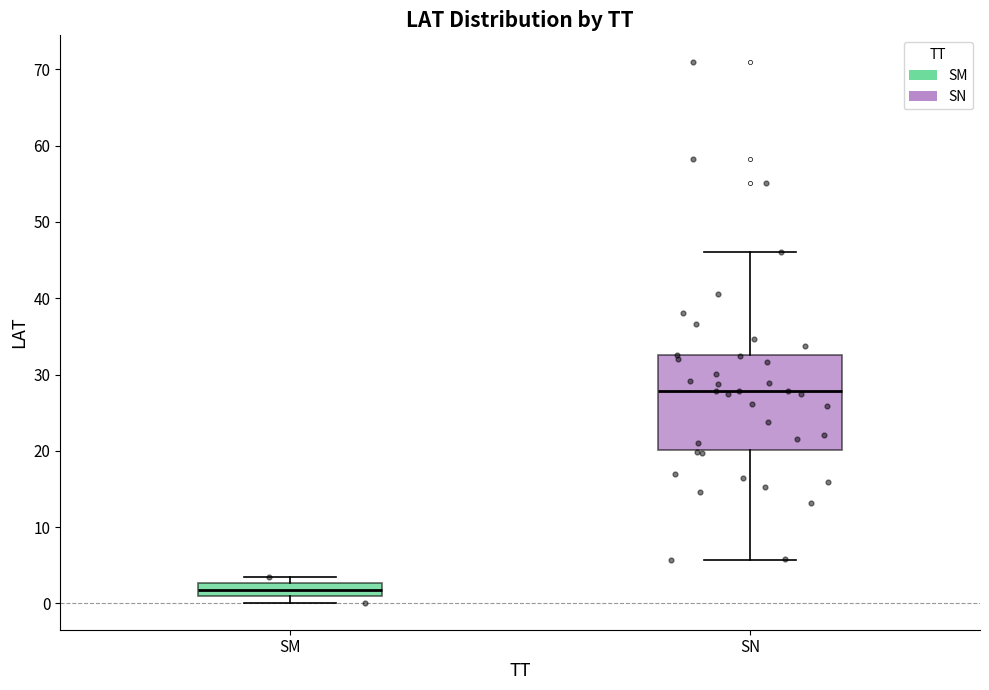

Which box is the tallest, from its lower edge to its upper edge?

SN